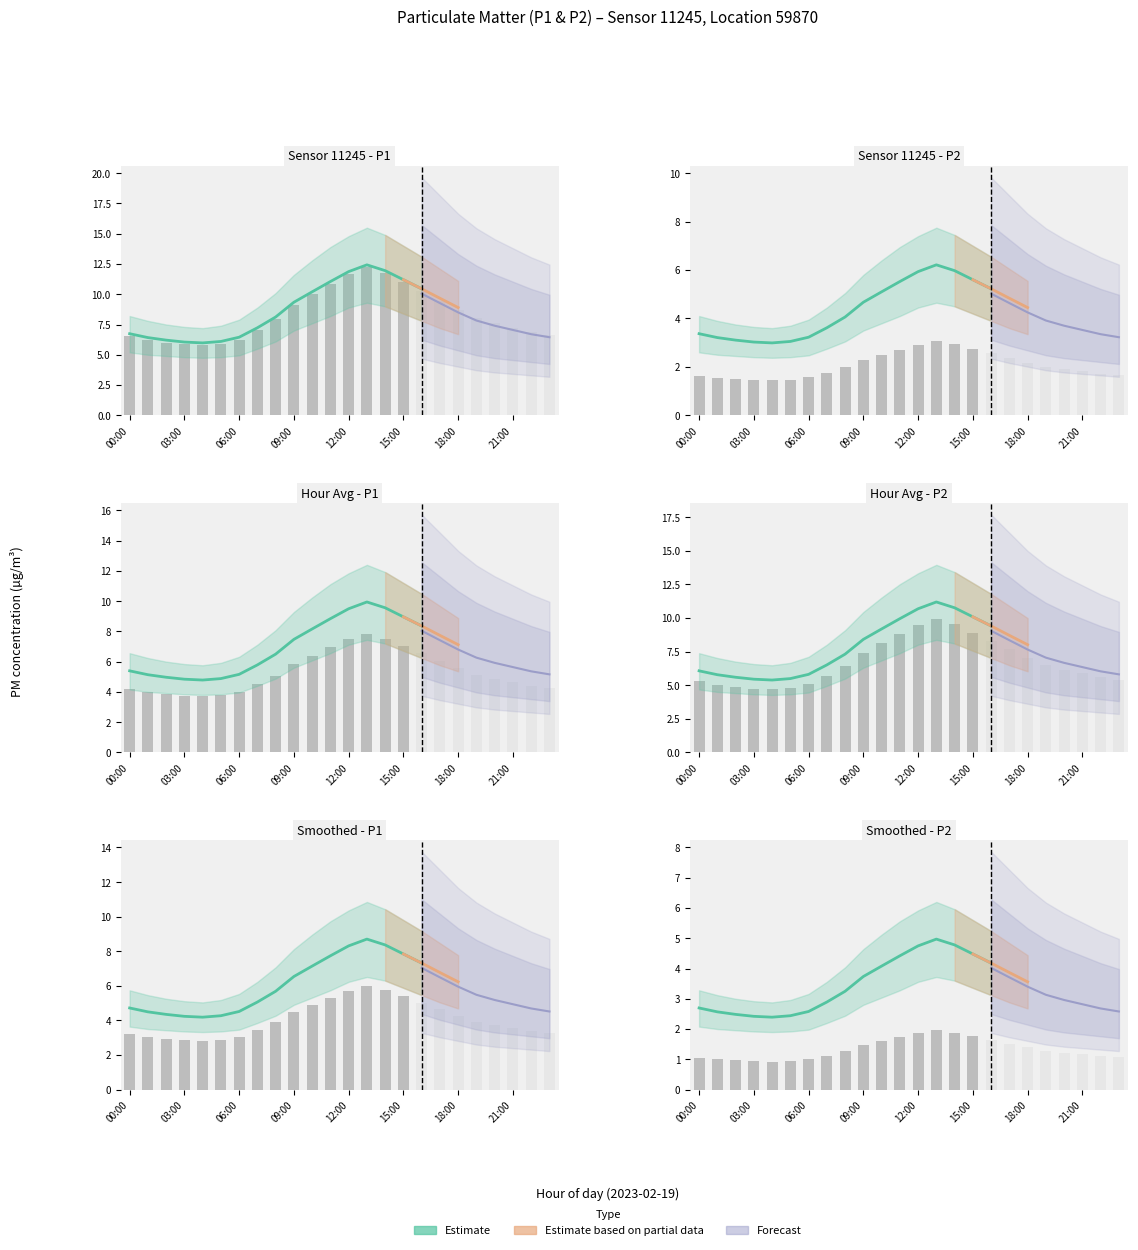

Are the bars grouped side by side (vs. stacked)?

Yes